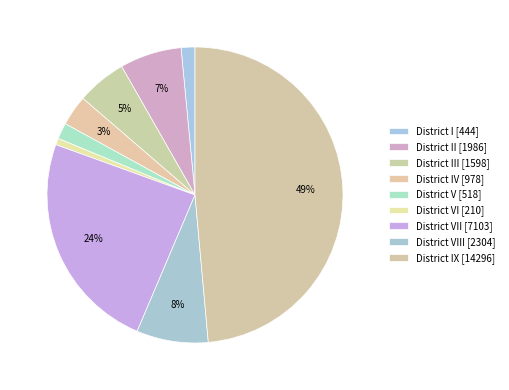

Count the number of slices in the pie.

9